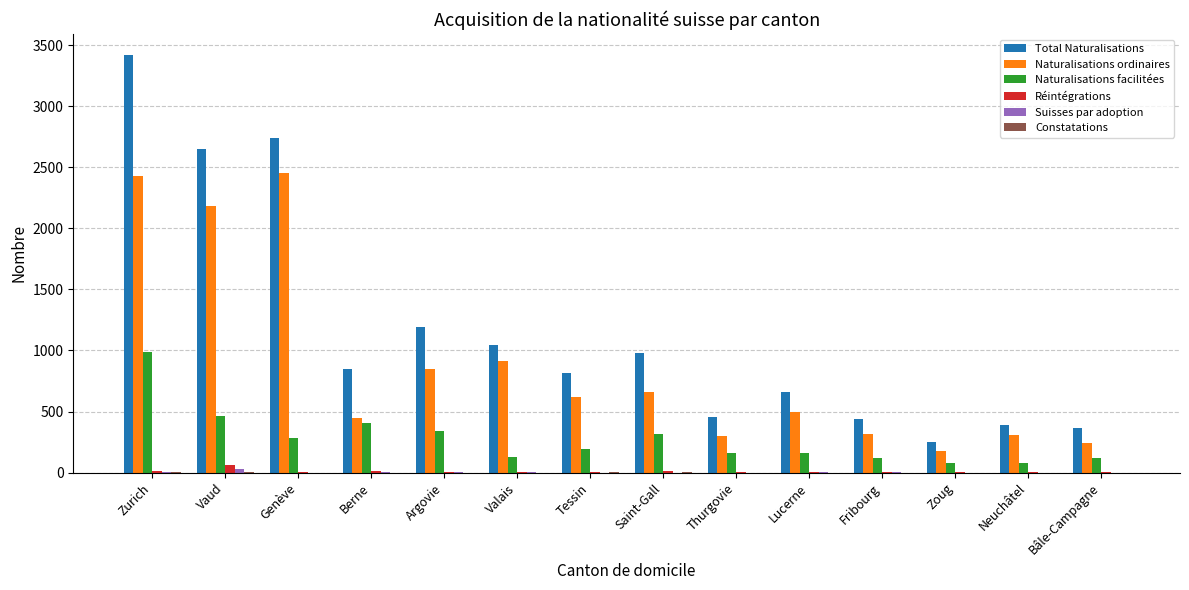

Between Zurich and Valais, which series saw the biggest shift?

Total Naturalisations